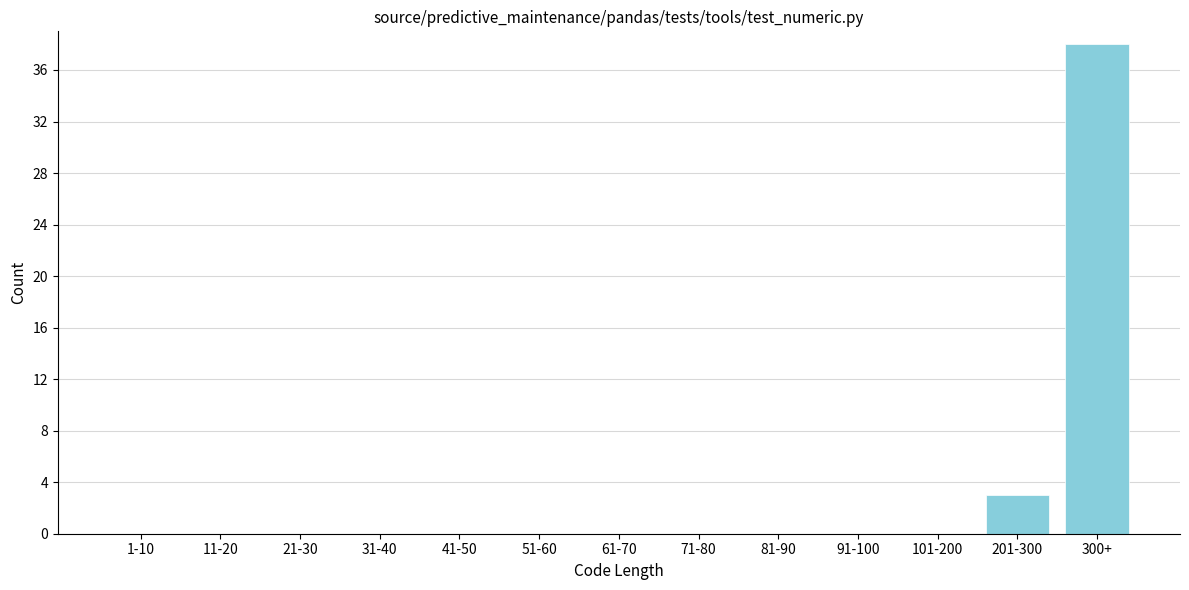

Reading right to left, extract all data points from this chart.

300+=38	201-300=3	101-200=0	91-100=0	81-90=0	71-80=0	61-70=0	51-60=0	41-50=0	31-40=0	21-30=0	11-20=0	1-10=0